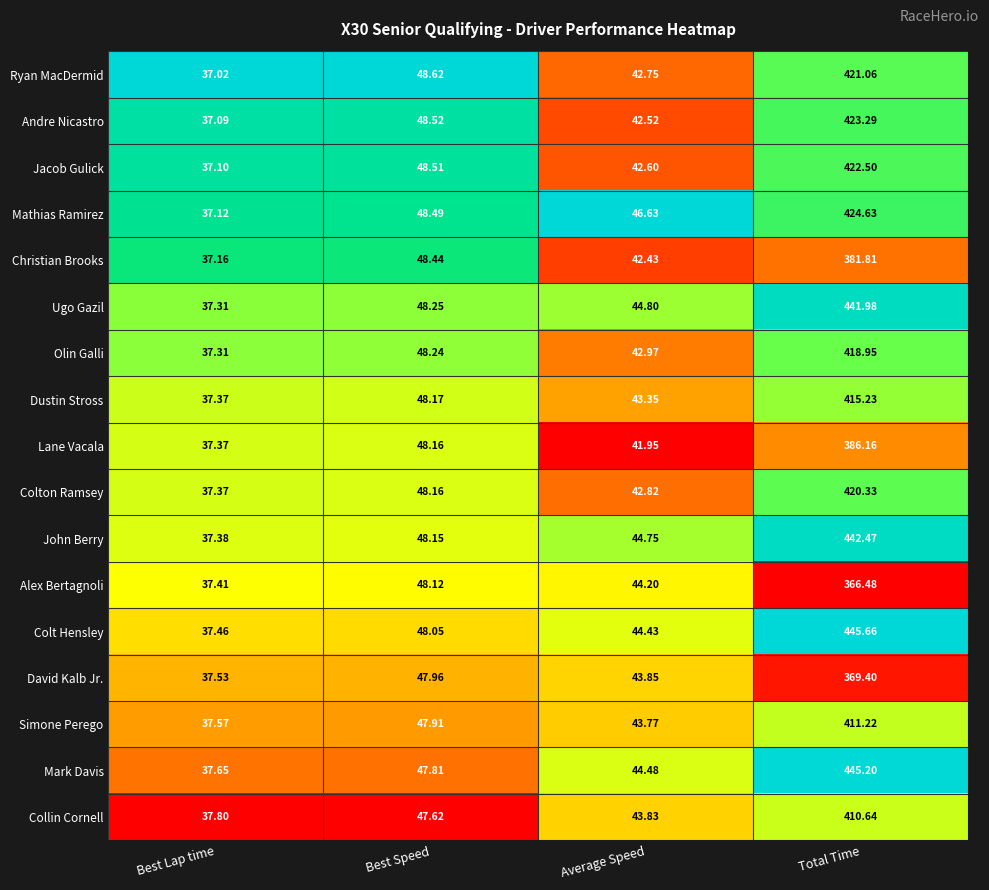

Which series has the widest spread of values?

Colt Hensley